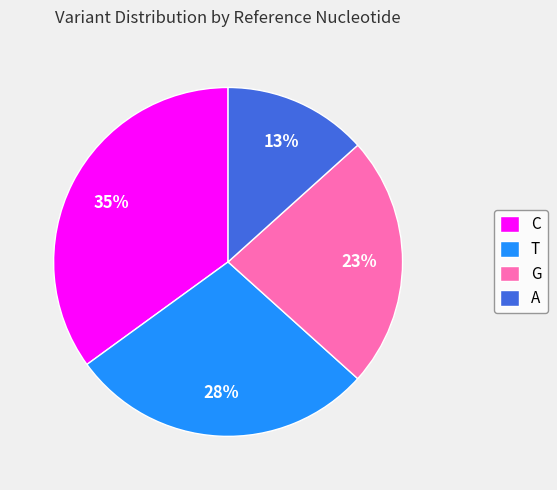

What is the ratio of the value at A to the value at T?

0.5